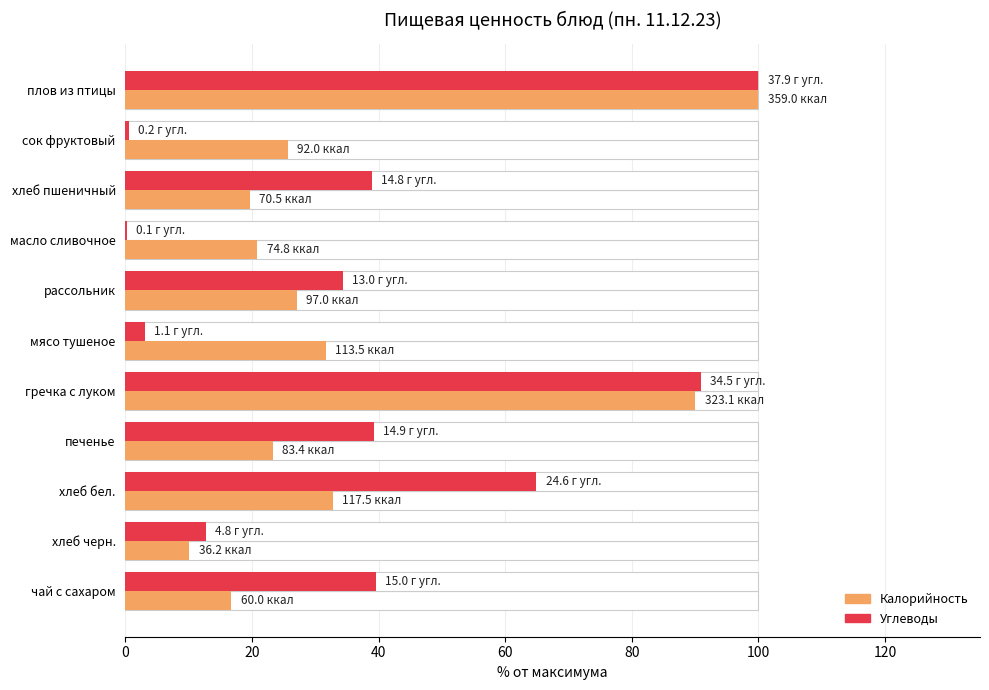

Reading left to right, extract all data points from this chart.

Калорийность: 100.0	25.6	19.6	20.8	27.0	31.6	90.0	23.2	32.7	10.1	16.7
Углеводы: 100.0	0.5	38.9	0.2	34.3	3.0	90.9	39.3	64.9	12.7	39.6